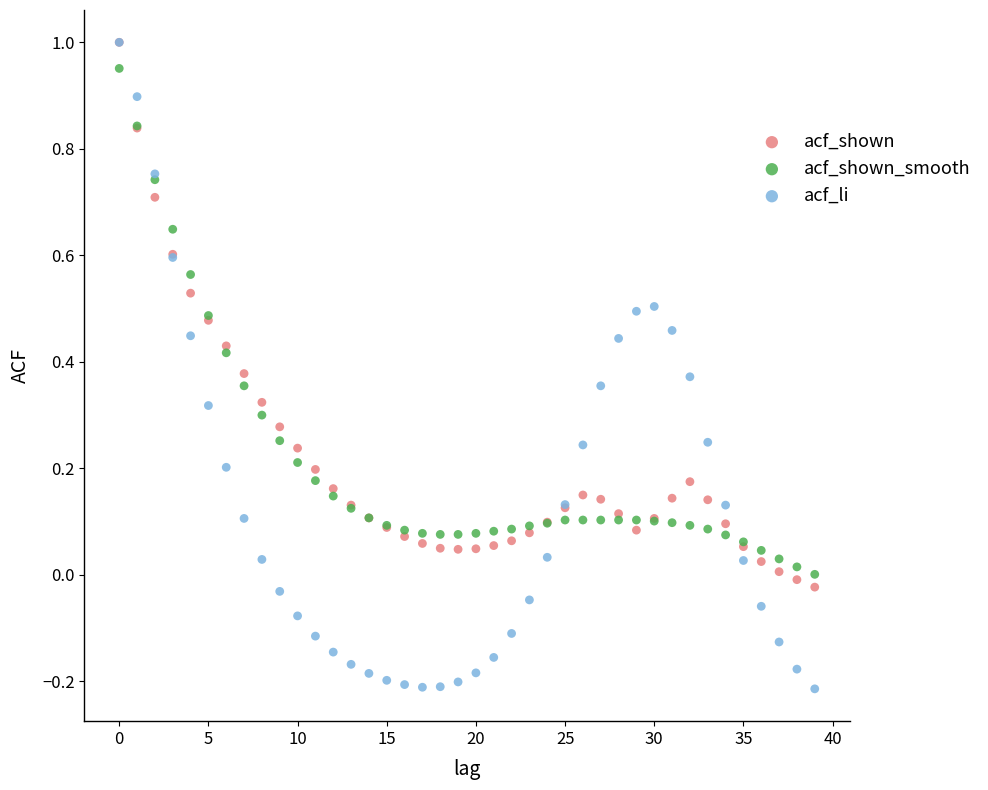

Which series contains the lowest Y value?

acf_li